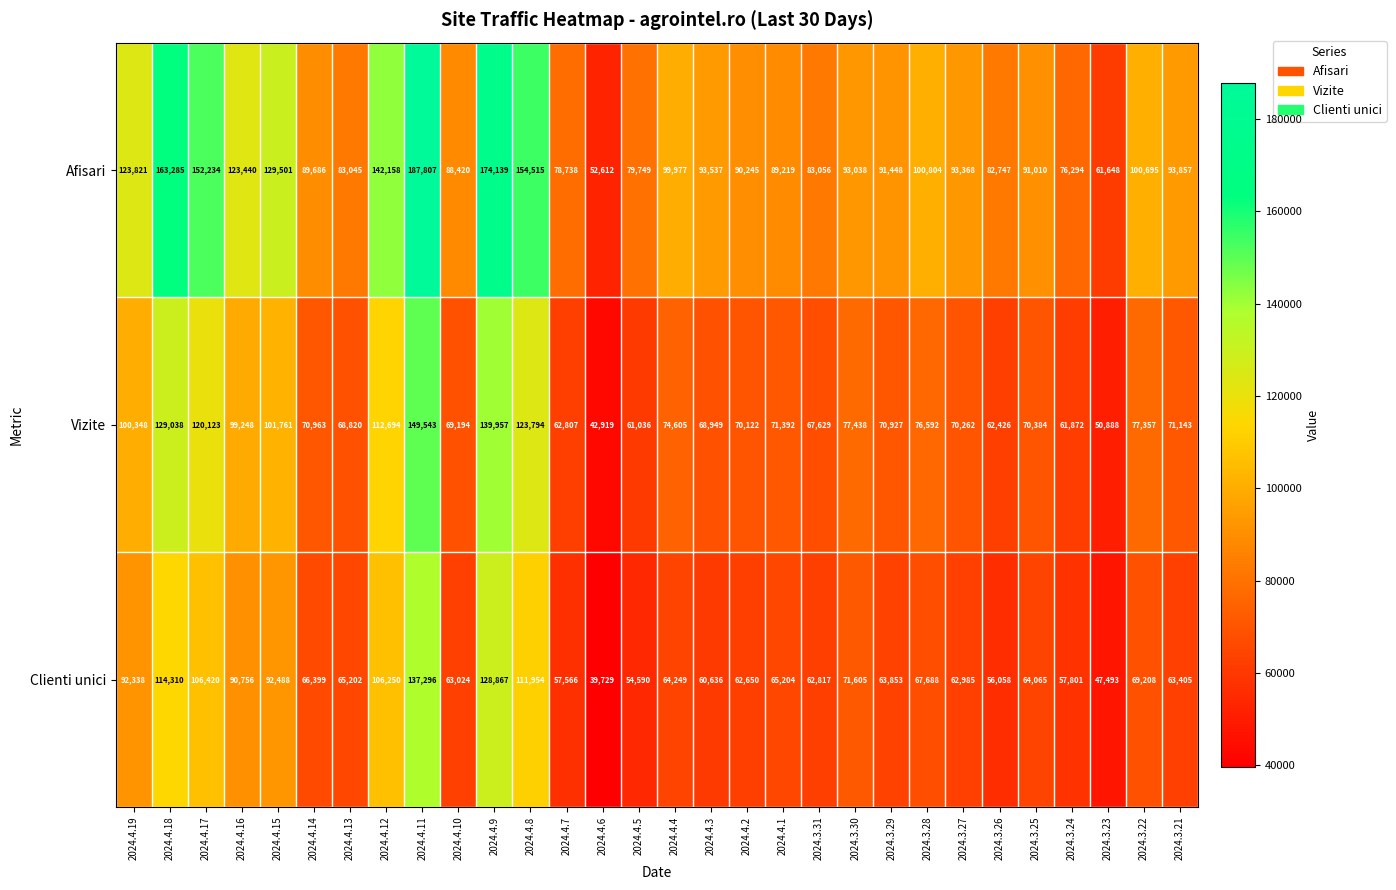

Between 2024.4.8 and 2024.4.5, which series saw the biggest shift?

Afisari